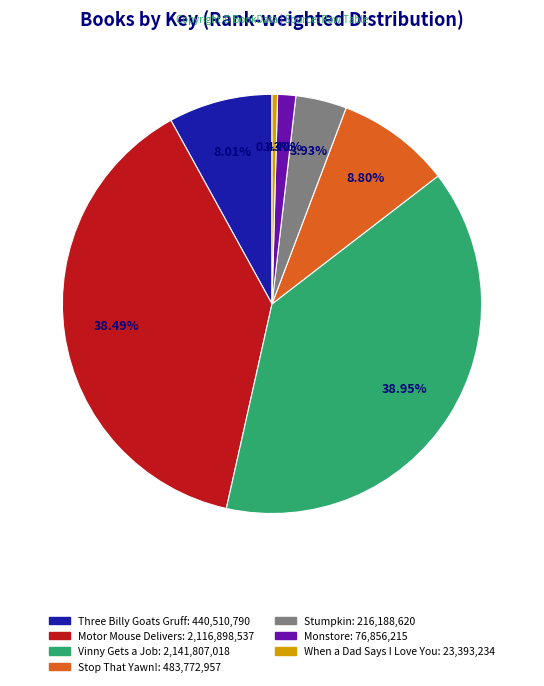

What is the smallest slice in the pie chart?

When a Dad Says I Love You